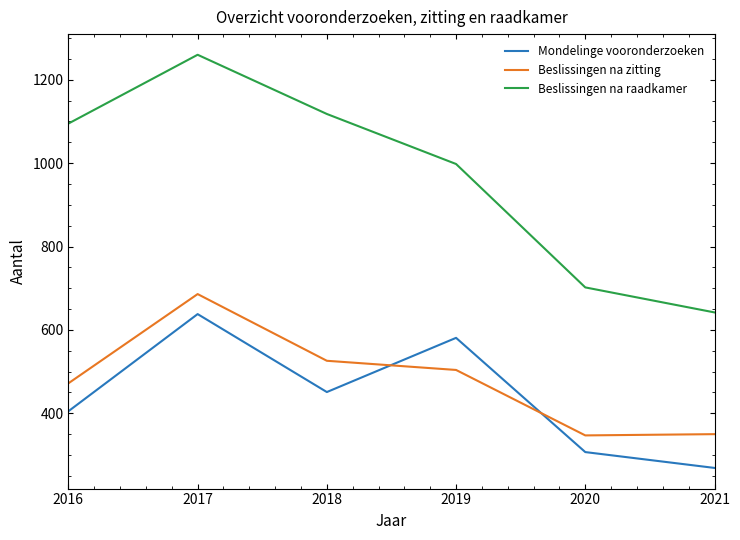

What is the difference between the highest and lowest values at 2017?

622